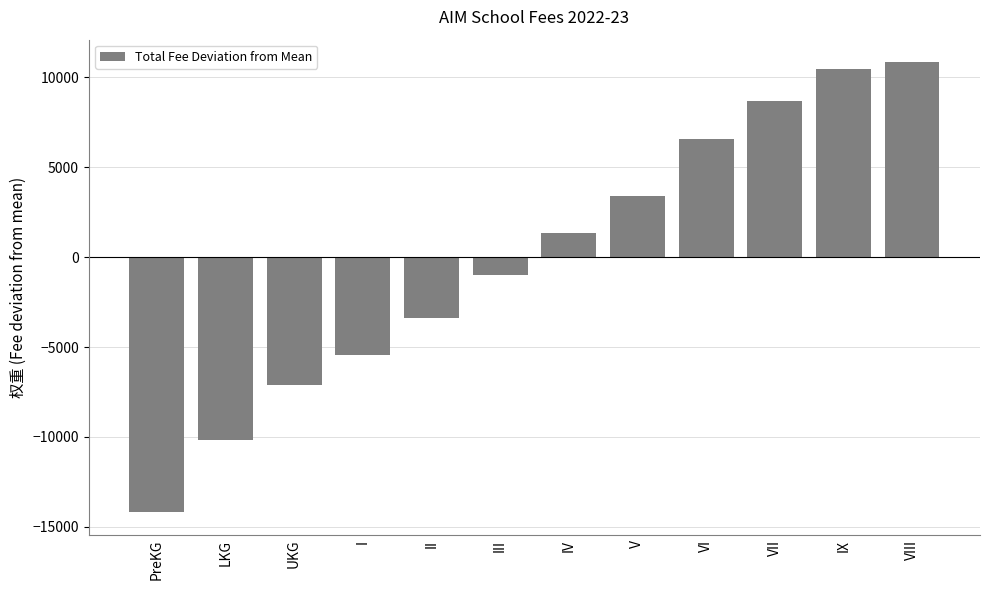

What is the label of the 4th bar from the right?

VI